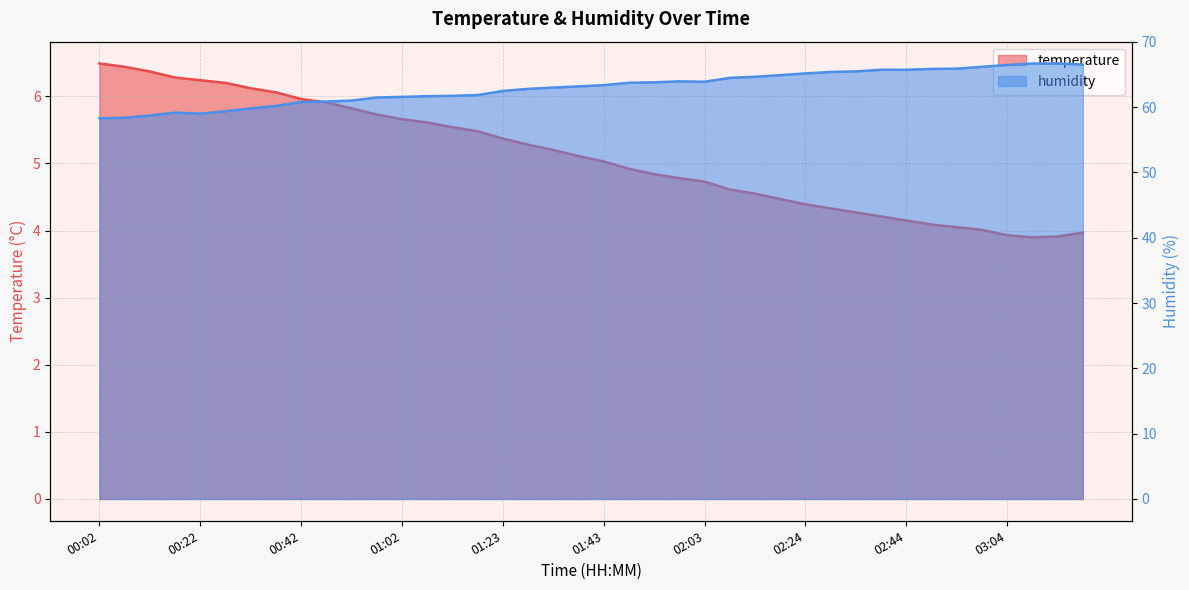

At 01:43, list the series in order from smallest to largest.

temperature, humidity